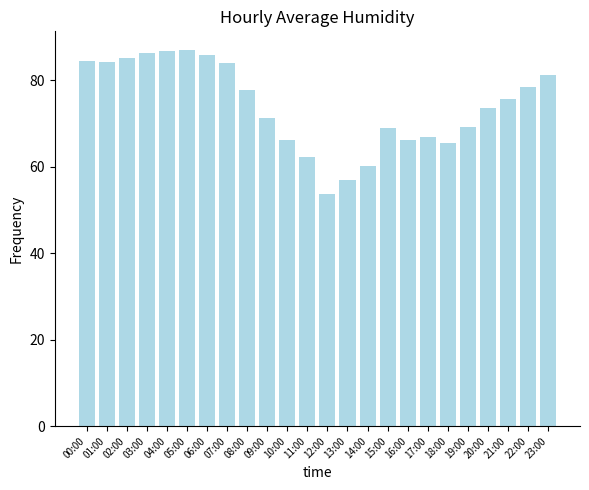

What is the average value?

74.1